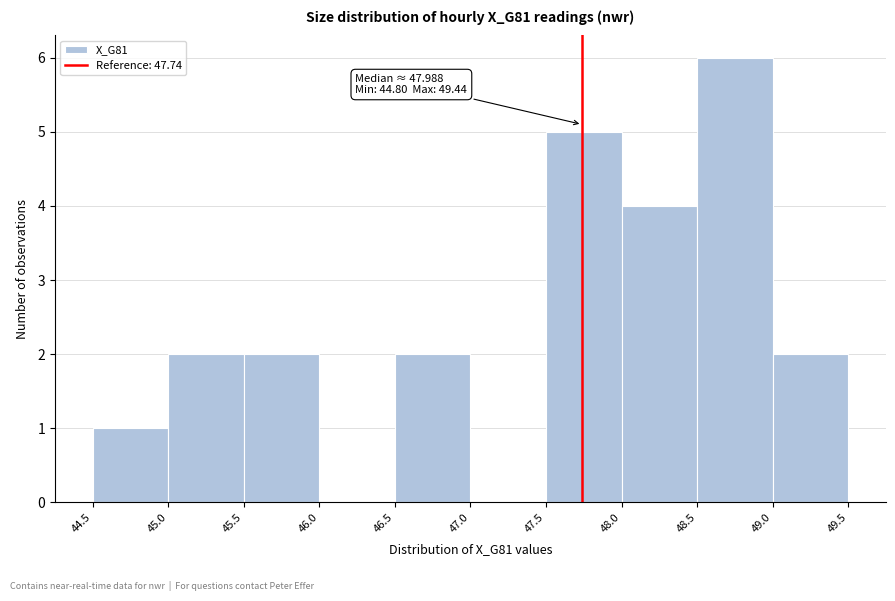

Which range on the x-axis has the tallest bar?

48.5 to 49.0